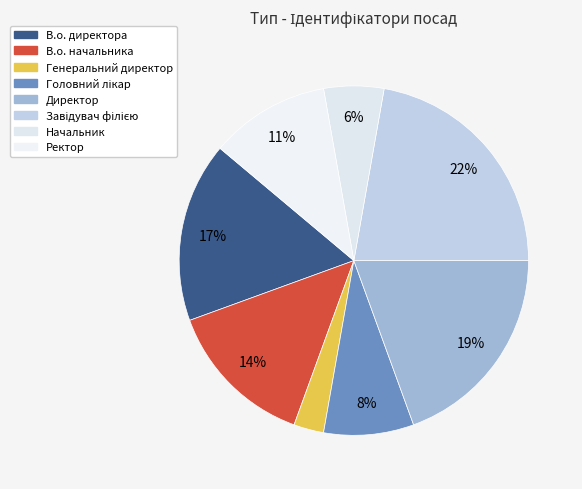

What percentage is the Ректор slice, to the nearest percent?

11%